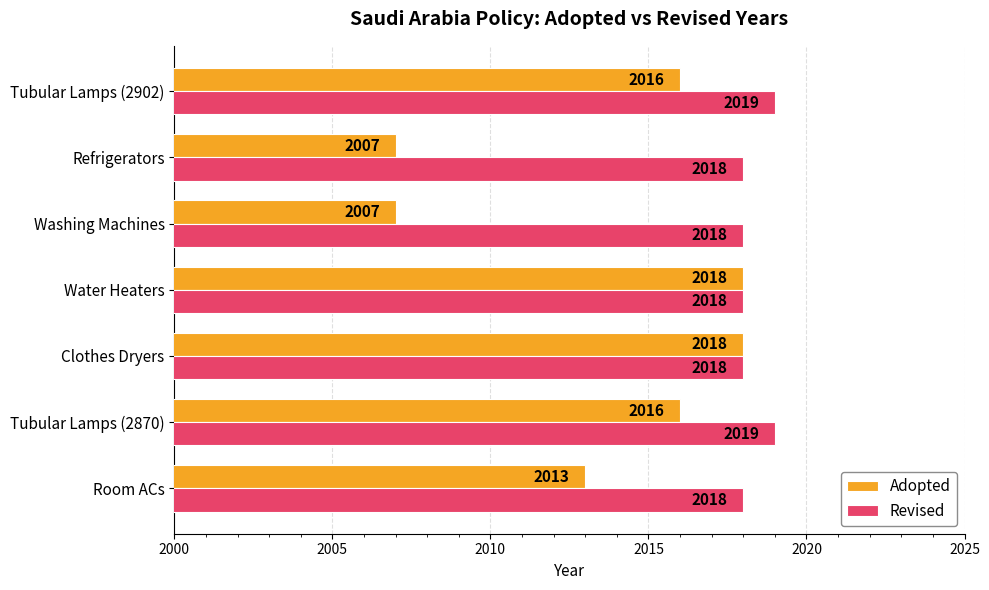

What is the minimum value for Adopted?

2007